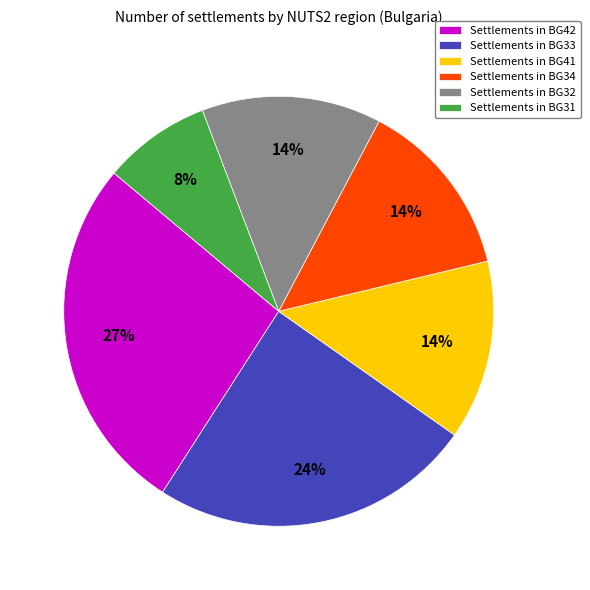

The Settlements in BG32 slice represents 19% of the pie. True or false?

False